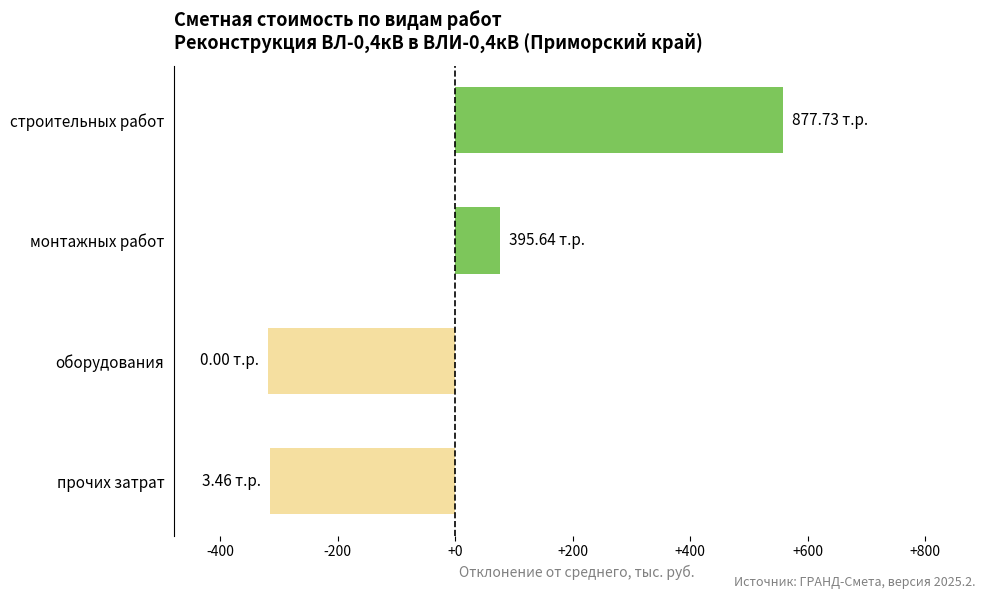

What is the greatest value displayed?

558.5